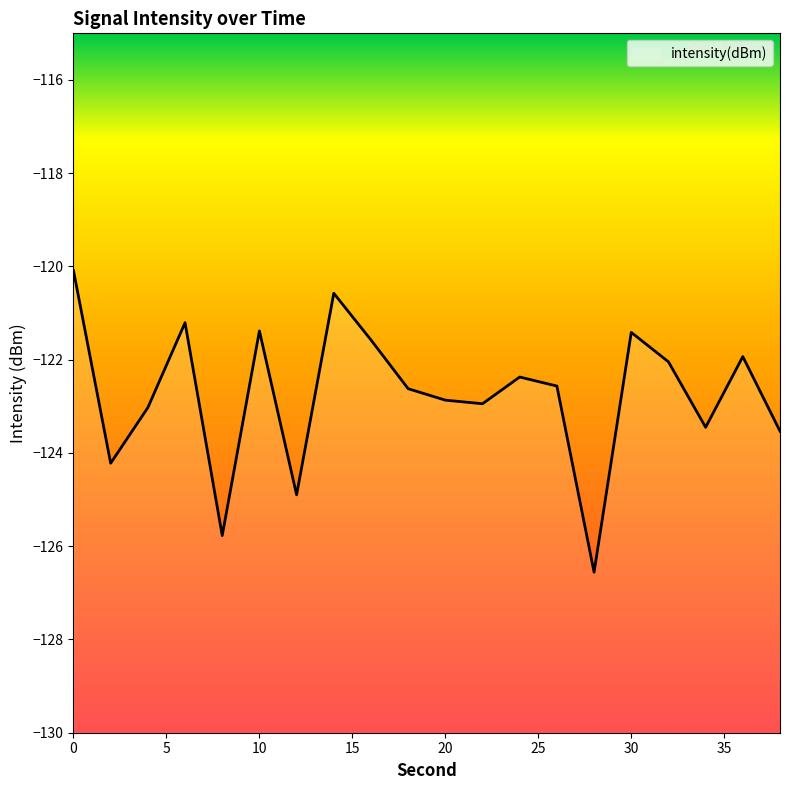

What is the difference between the maximum and second lowest values?

5.7